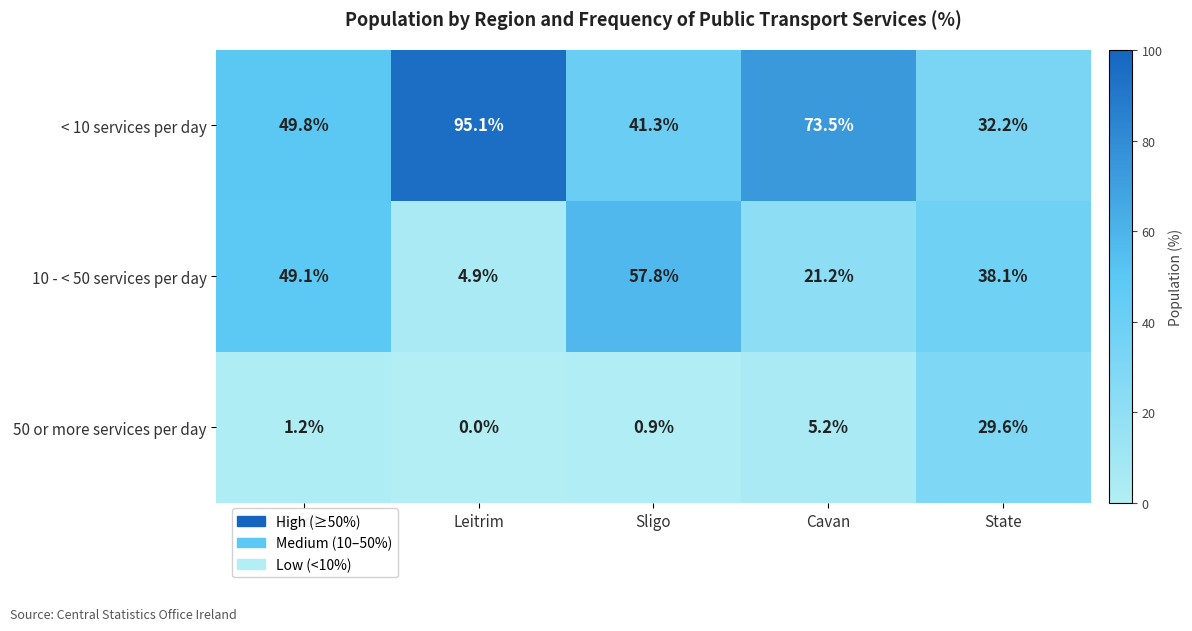

Reading right to left, list all the values displayed in this chart.

< 10 services per day: State=32.2	Cavan=73.5	Sligo=41.3	Leitrim=95.1	Border=49.8
10 - < 50 services per day: State=38.1	Cavan=21.2	Sligo=57.8	Leitrim=4.9	Border=49.1
50 or more services per day: State=29.6	Cavan=5.2	Sligo=0.9	Leitrim=0.0	Border=1.2